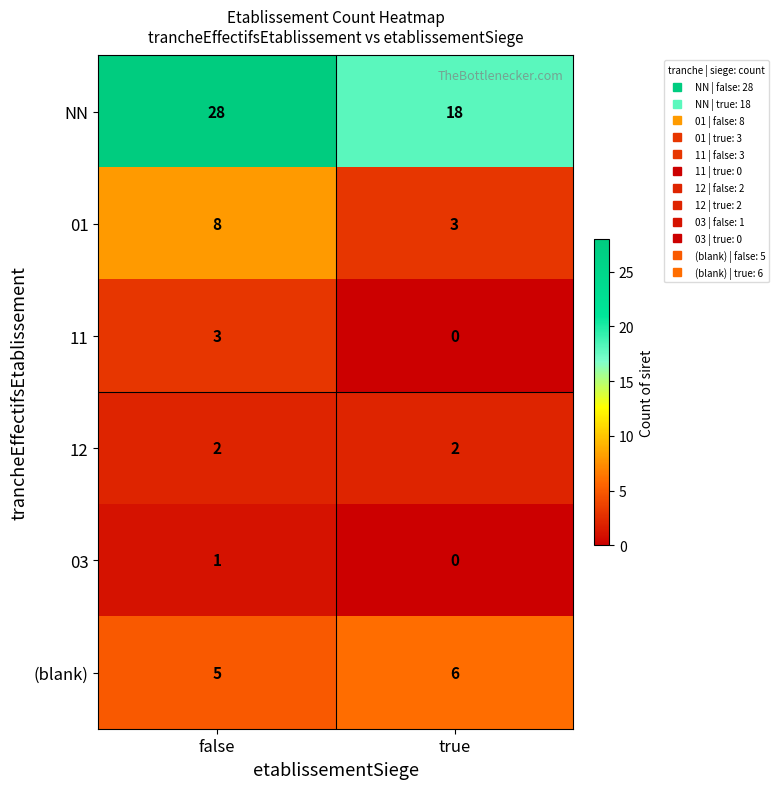

Which label corresponds to the smallest value in the chart?

true